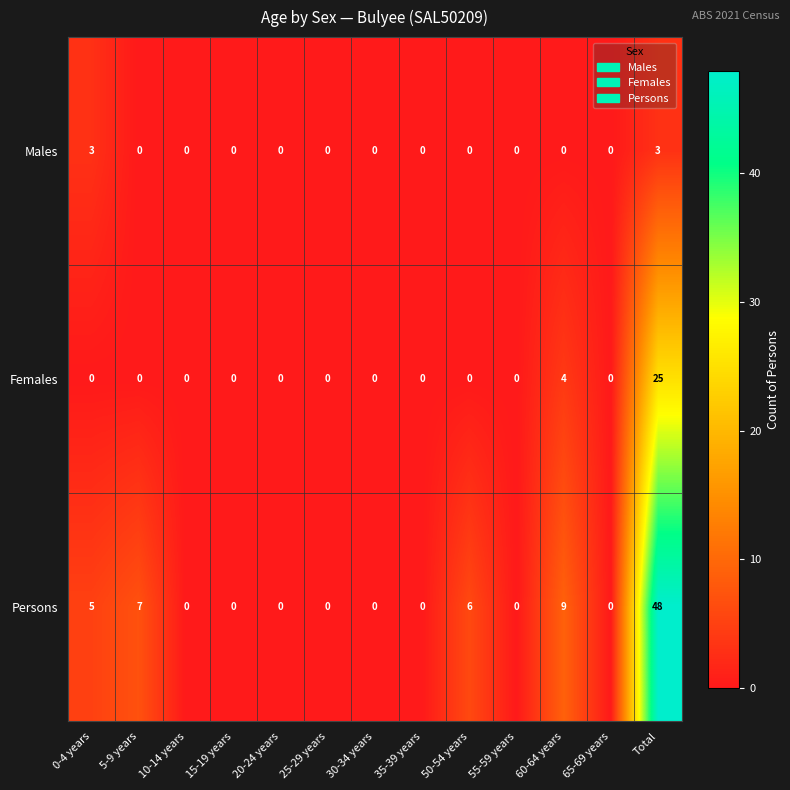

Which series changed the most between 0-4 years and 50-54 years?

Males